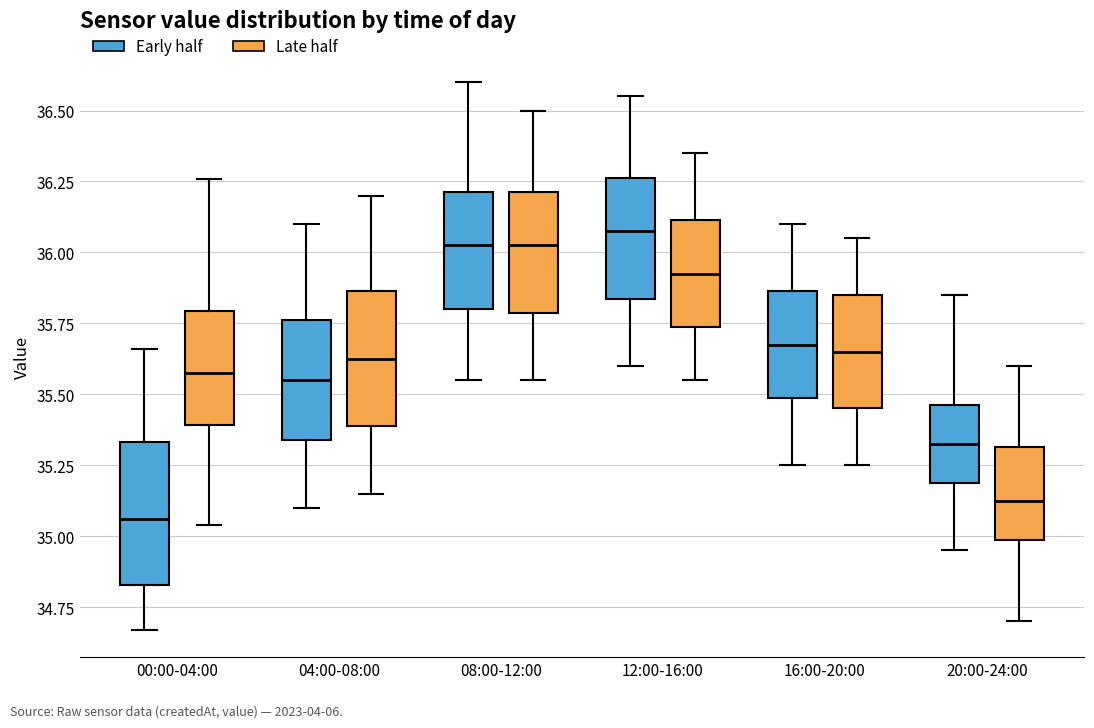

Which box has the lowest median line?

00:00-04:00 (Early half)